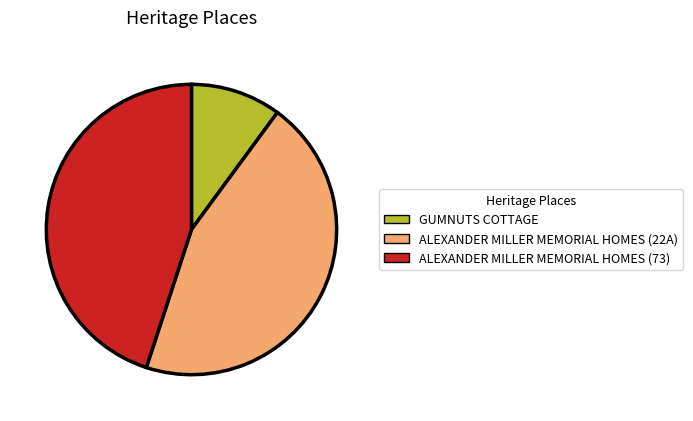

The ALEXANDER MILLER MEMORIAL HOMES (73) slice represents 45% of the pie. True or false?

True